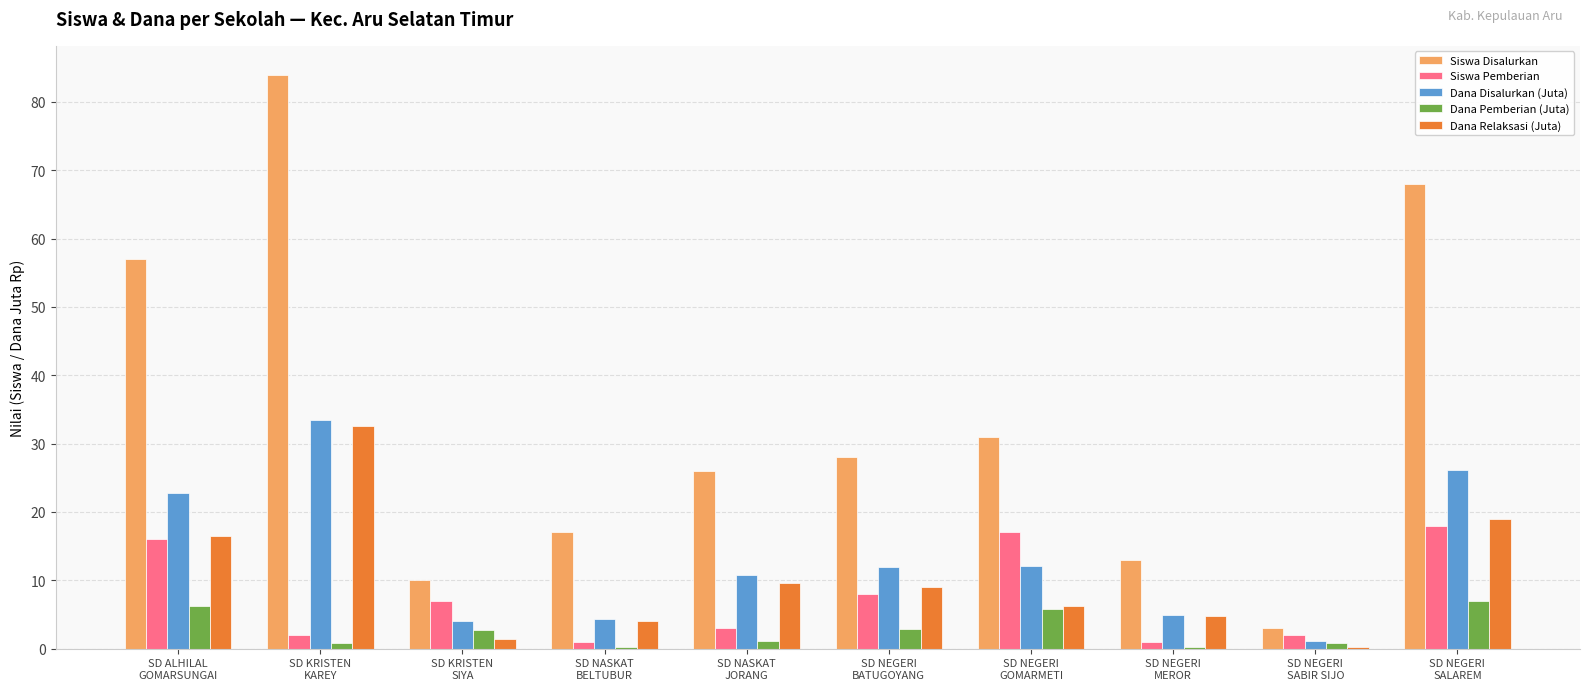

What is the difference between the Siswa Disalurkan values at SD NEGERI
MEROR and SD KRISTEN
SIYA?

3.0